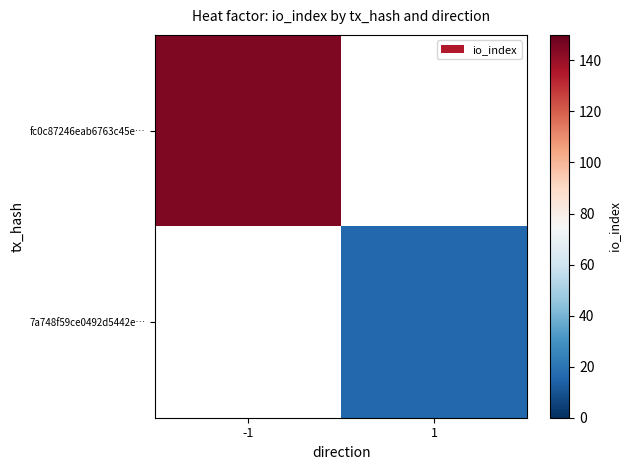

True or false: 7a748f59ce0492d5442e… has a value of 22.1 at 1.

False